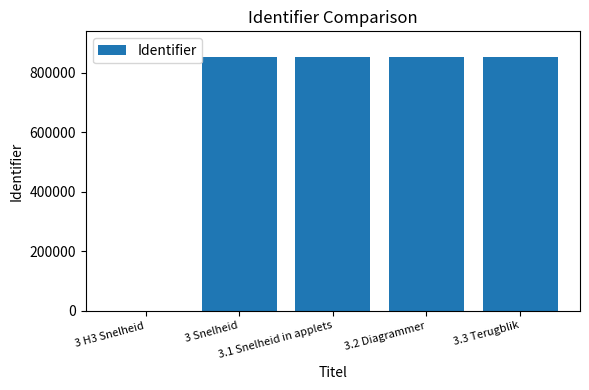

What is the sum of all values?

3415588